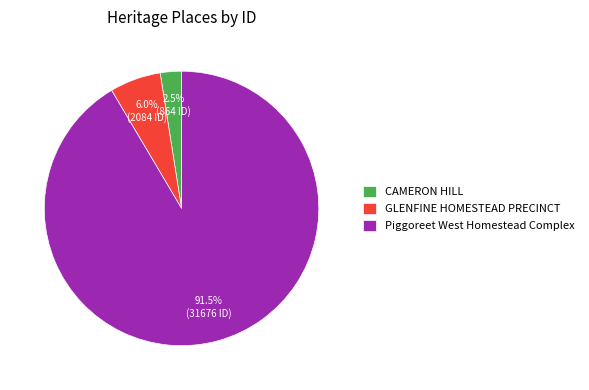

Count the number of slices in the pie.

3